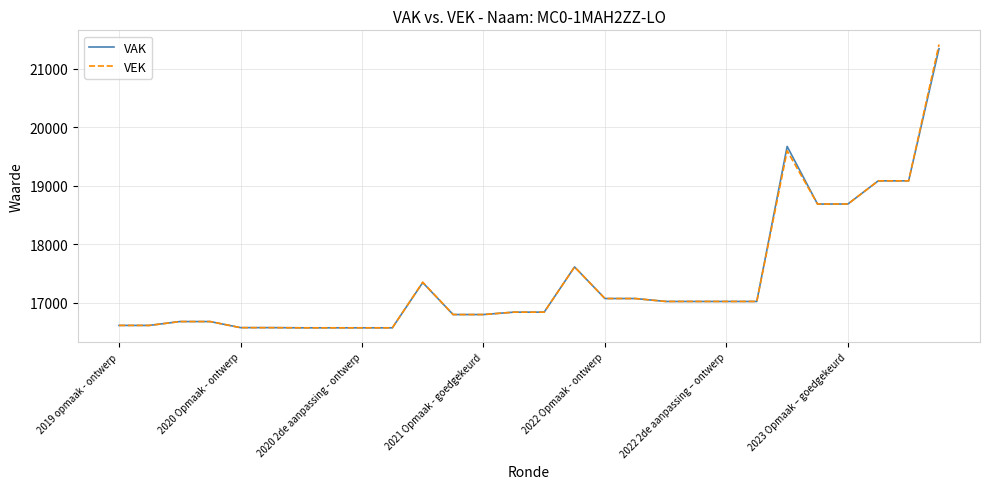

What is the minimum value for VAK?

16567